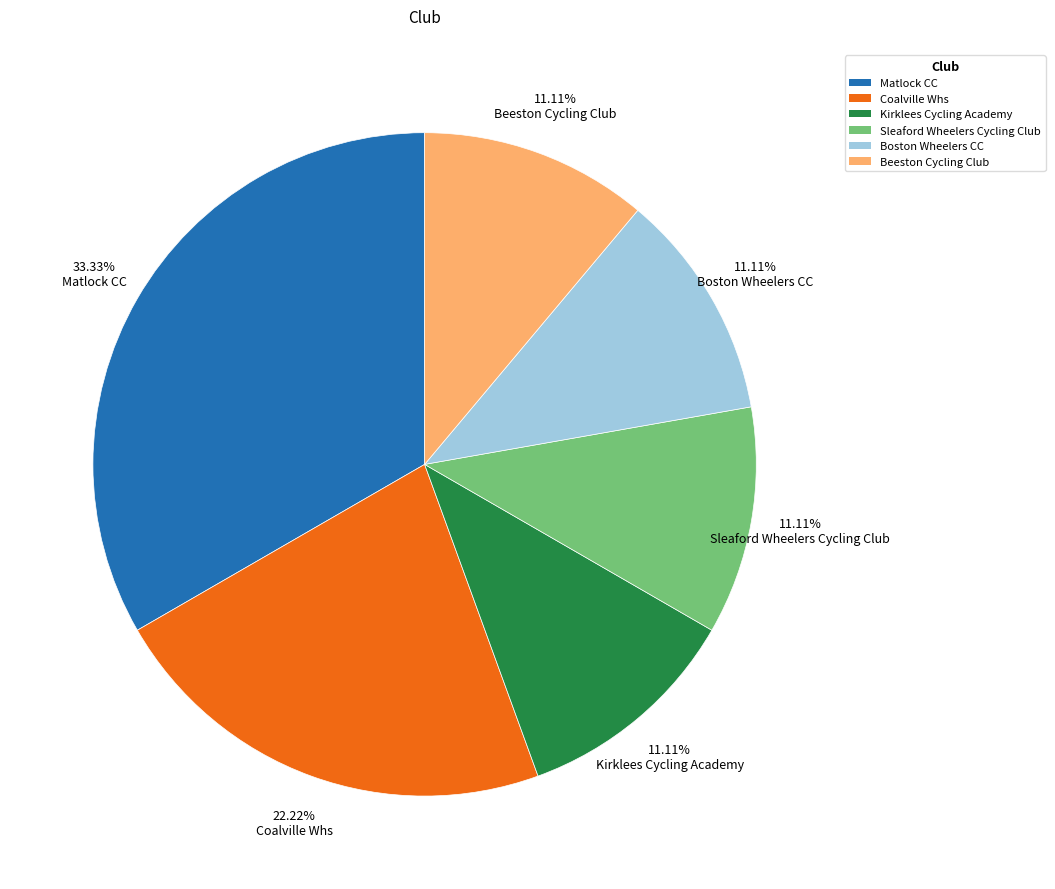

Does Beeston Cycling Club represent more than half of the total?

No